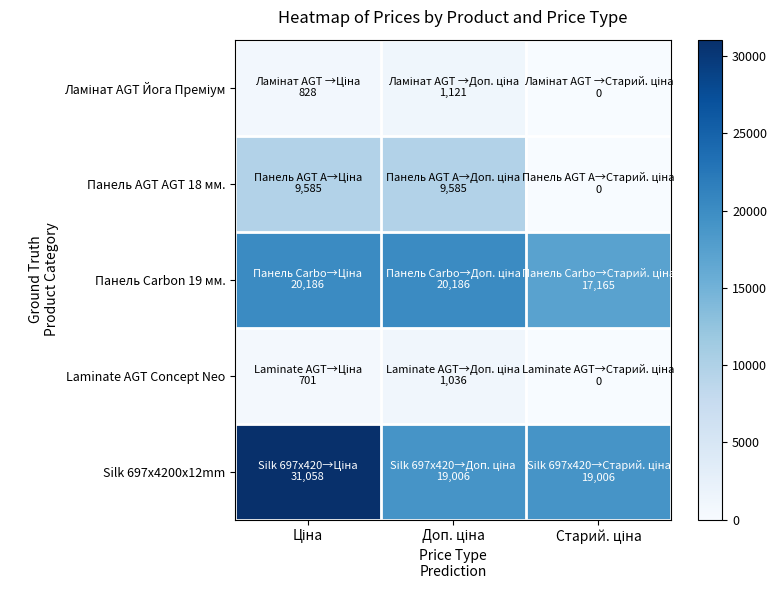

How many categories are shown in the chart?

3